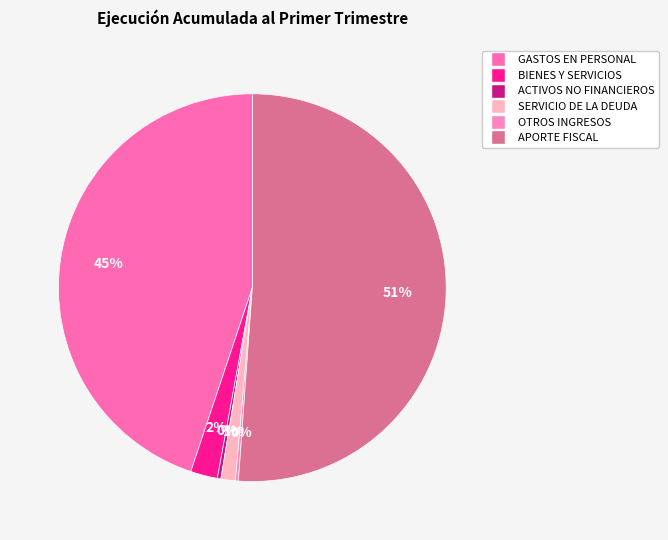

Approximately how many times larger is the value at ACTIVOS NO FINANCIEROS compared to BIENES Y SERVICIOS?

0.1